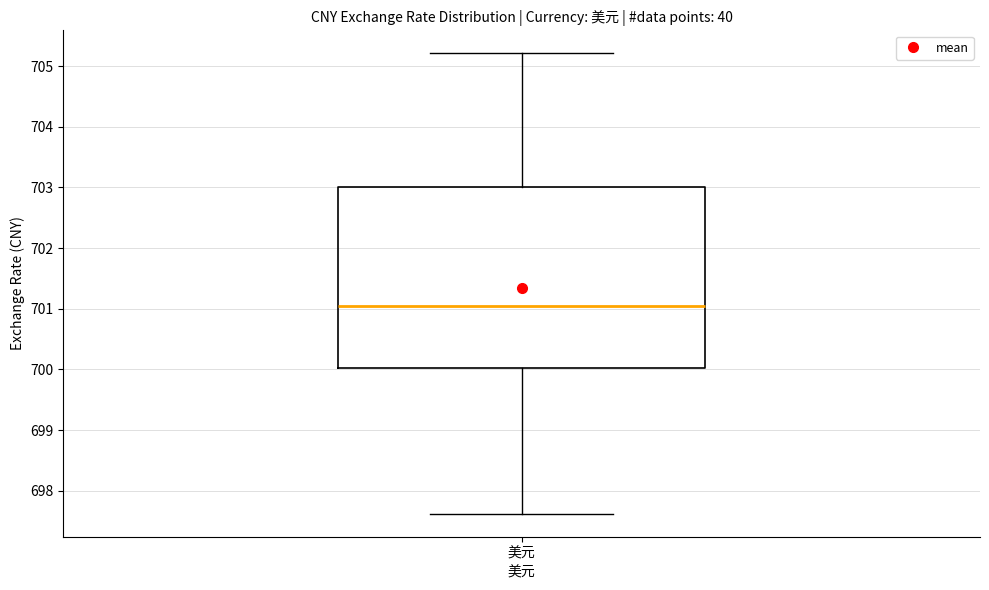

Transcribe this box plot: give where the median line is, the range the box spans, and where the two whiskers end, as read against the y-axis. The values are not printed on the chart, so give them approximately, as read against the axis.

median 701.0, box 700.0 to 703.0, whiskers 697.6 to 705.2